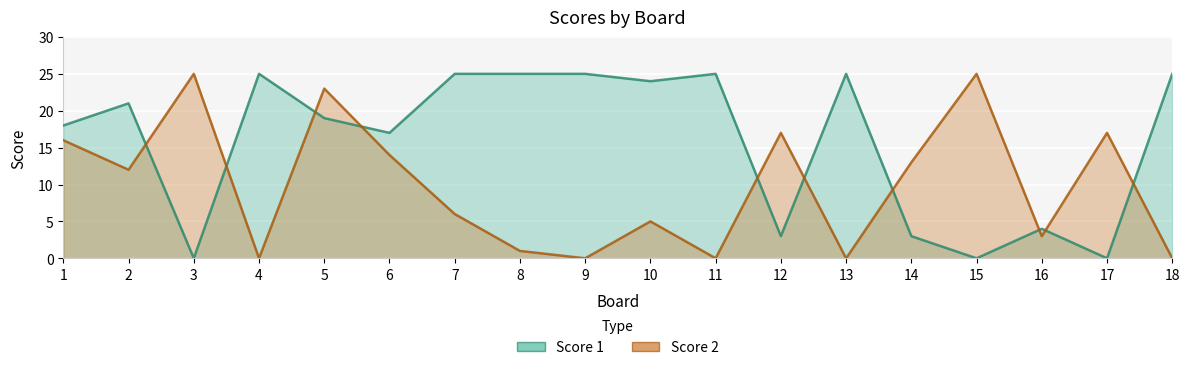

How many interior local valleys does the Score 2 series have?

6